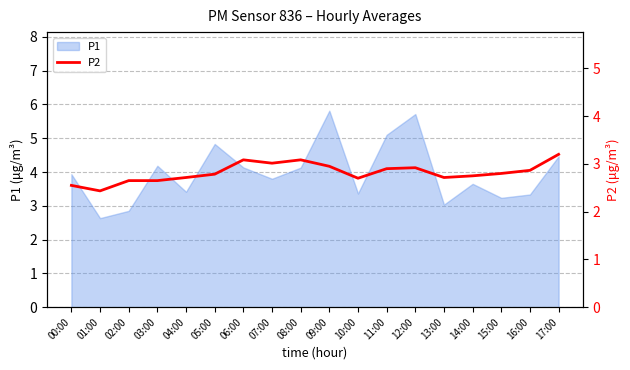

The value of P1 at 09:00 is 2.0. True or false?

False